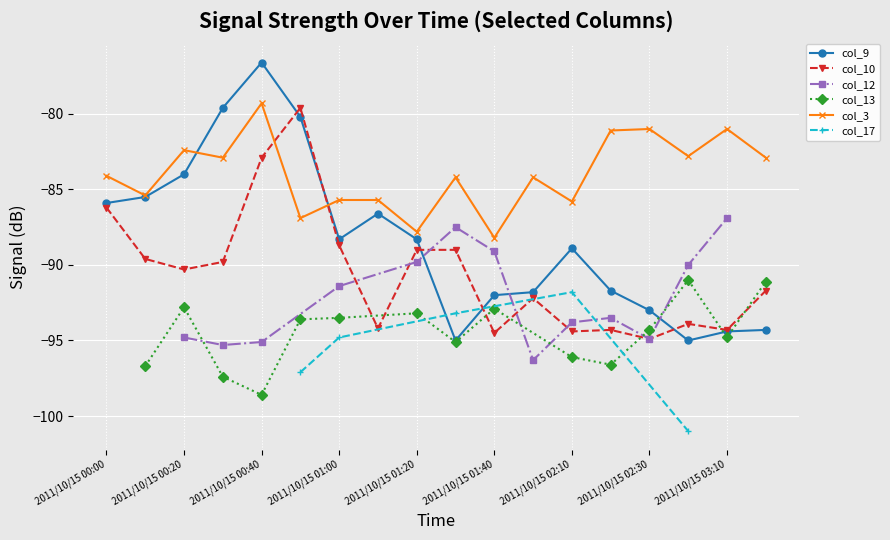

What is the maximum value for col_3?

-79.3